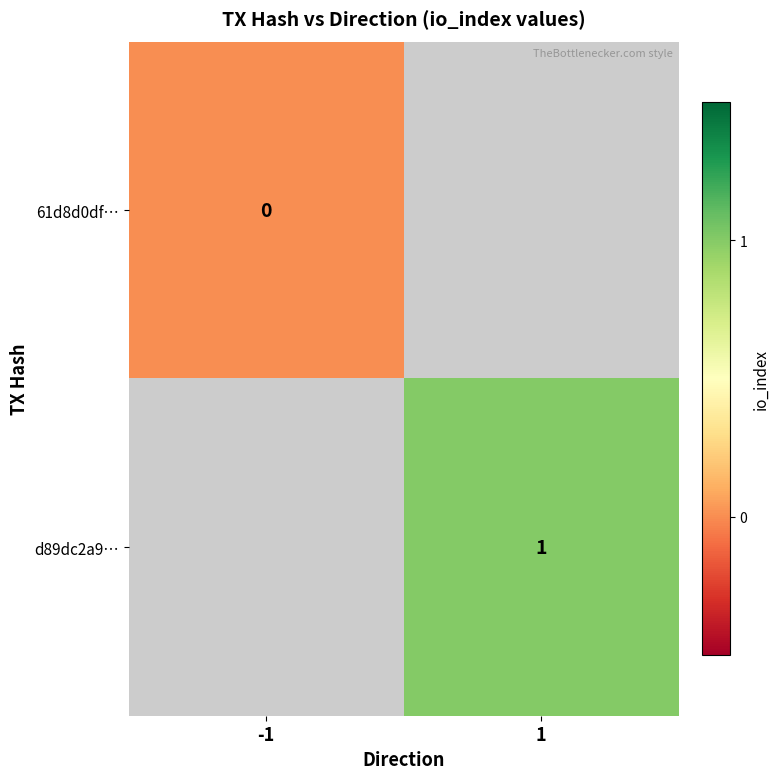

The value of d89dc2a9… at 1 is 1. True or false?

True